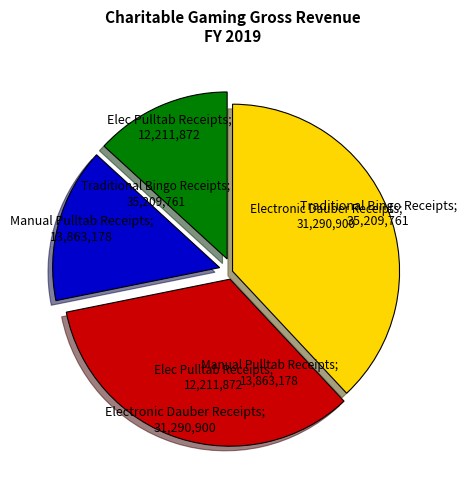

Is there any slice that represents more than half of the pie?

No